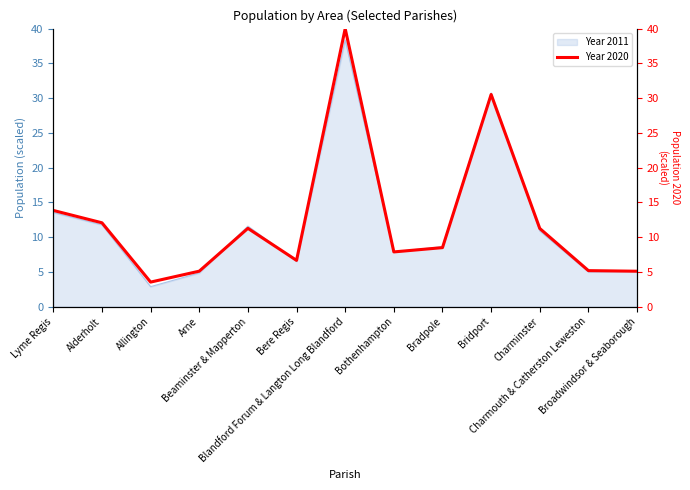

What is the value of the 1st point from the left?

13.8